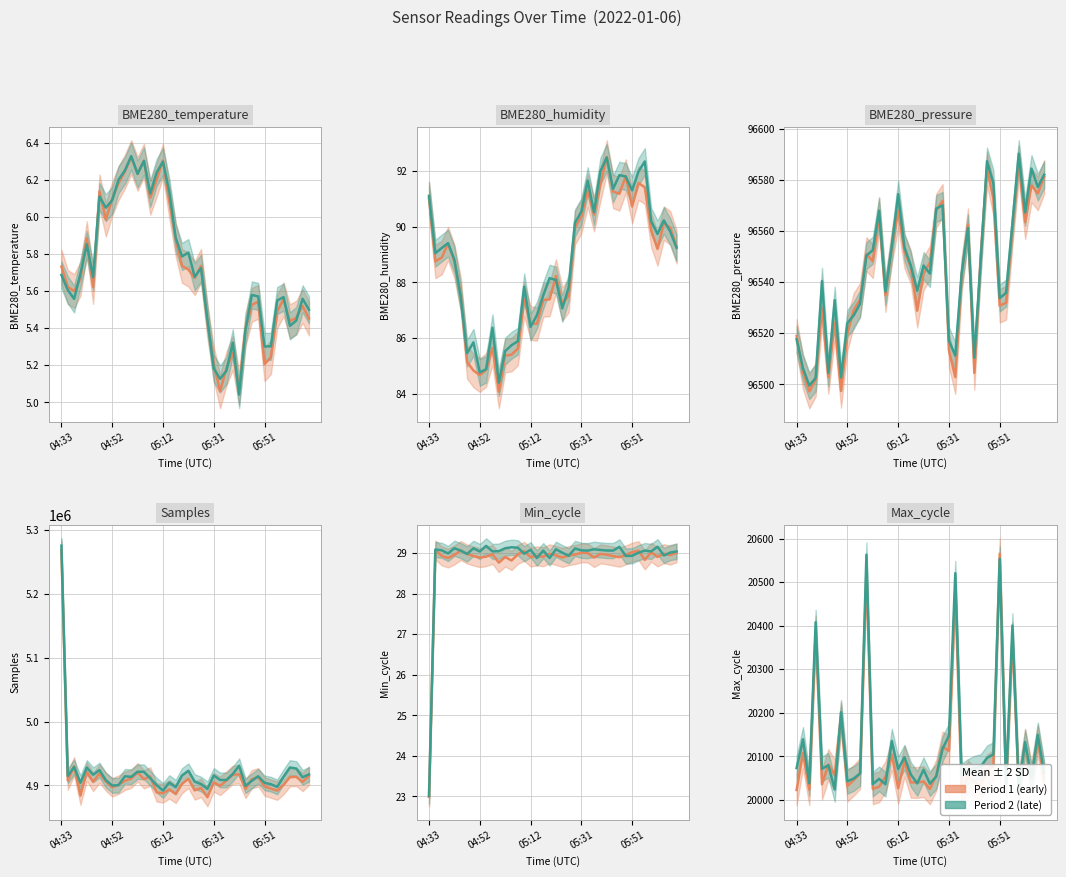

What is the label of the 40th point from the right?

04:33